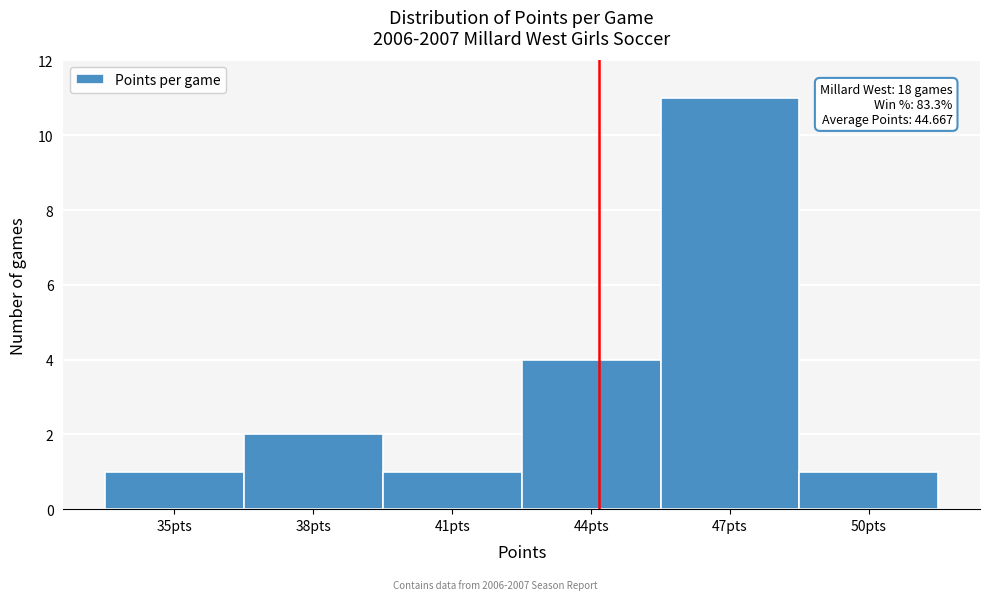

Reading right to left, transcribe all the data shown in this chart.

1	11	4	1	2	1